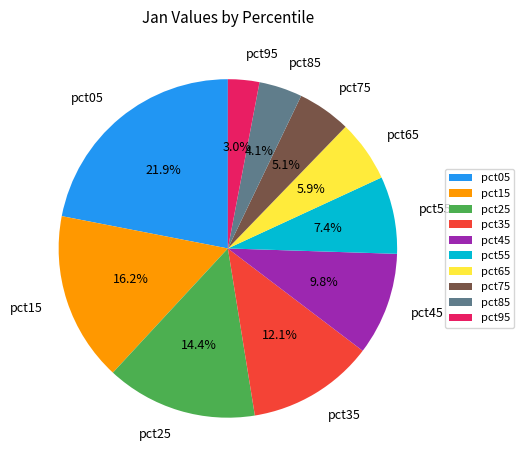

Which category has the smallest portion of the pie?

pct95